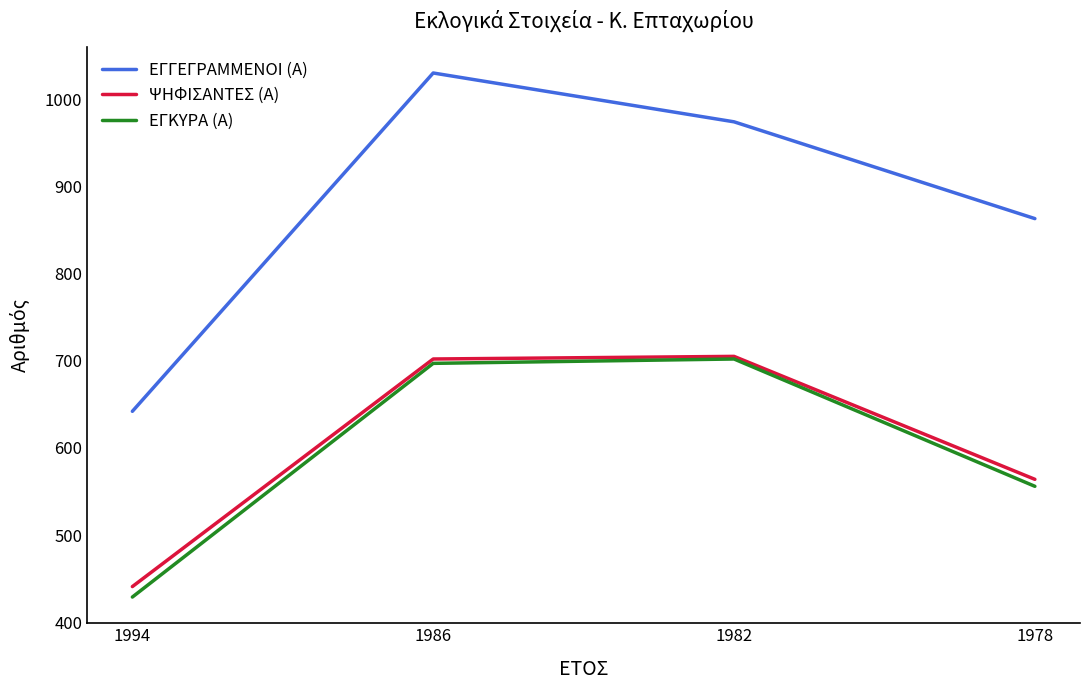

What is the difference between the maximum and minimum values in the ΨΗΦΙΣΑΝΤΕΣ (Α) series?

264